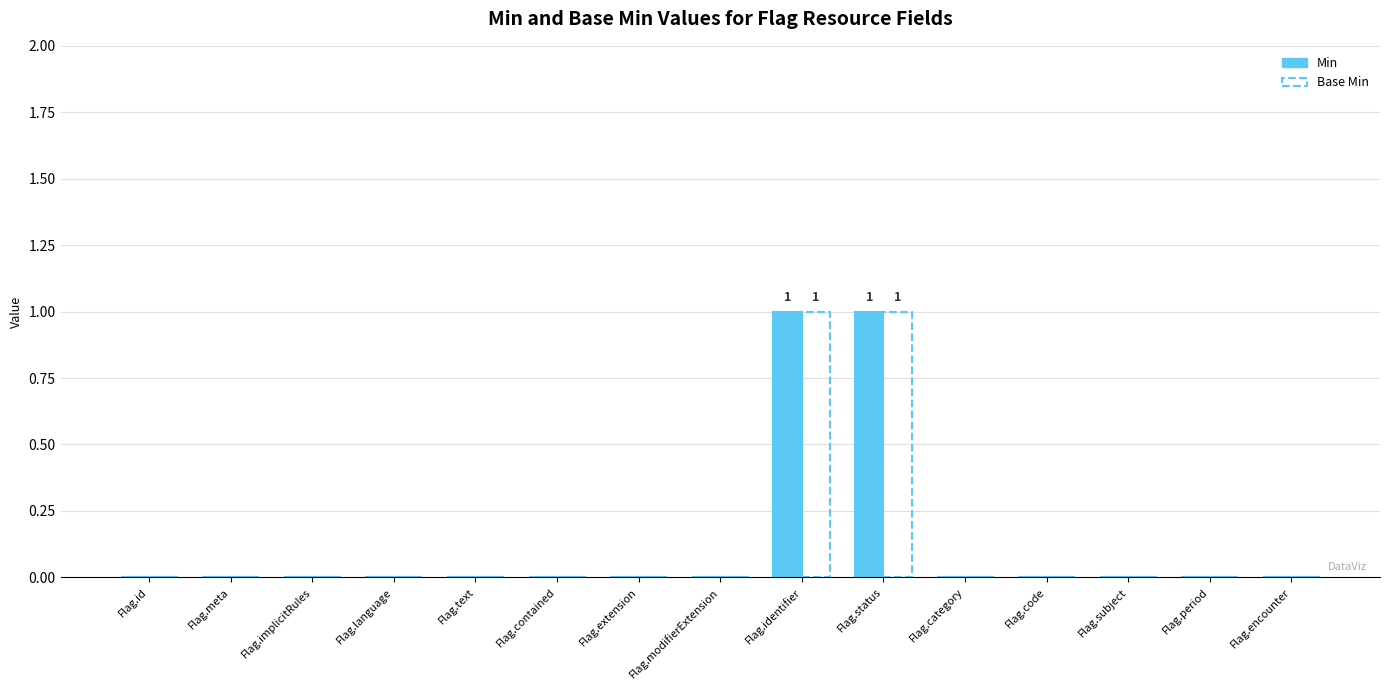

Which has a higher value, Flag.language or Flag.identifier?

Flag.identifier